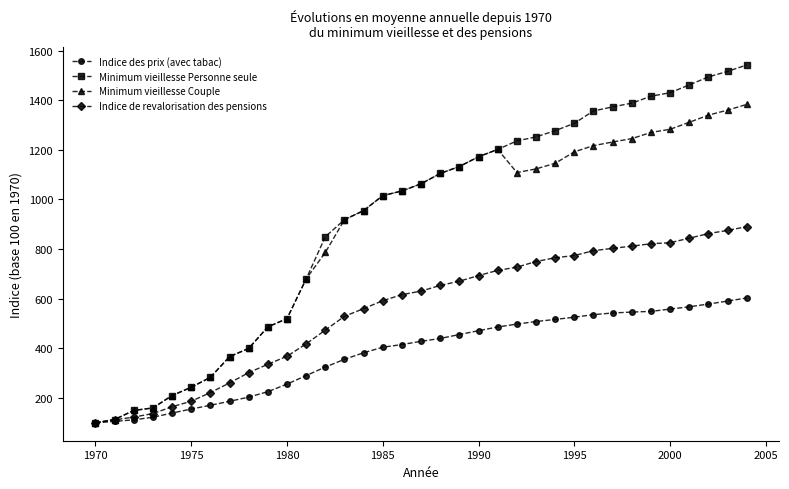

Rank the series by their maximum value, from lowest to highest.

Indice des prix (avec tabac), Indice de revalorisation des pensions, Minimum vieillesse Couple, Minimum vieillesse Personne seule